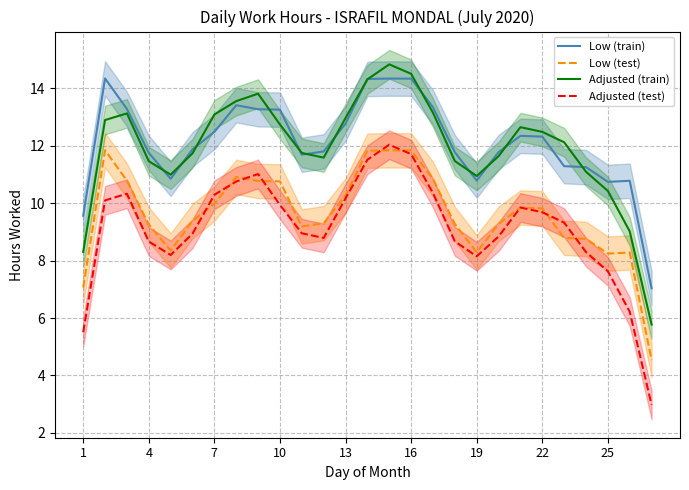

What is the lowest value of the Adjusted (train) series?

5.8